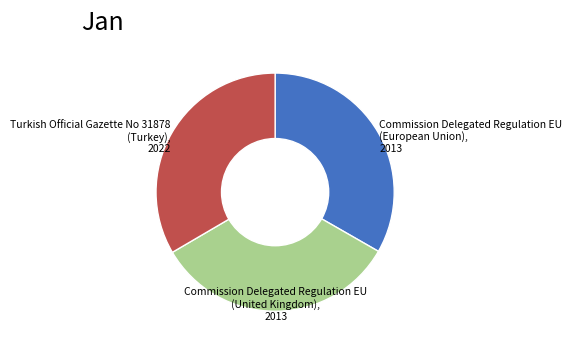

The Commission Delegated Regulation EU (European Union) slice represents 33% of the pie. True or false?

True